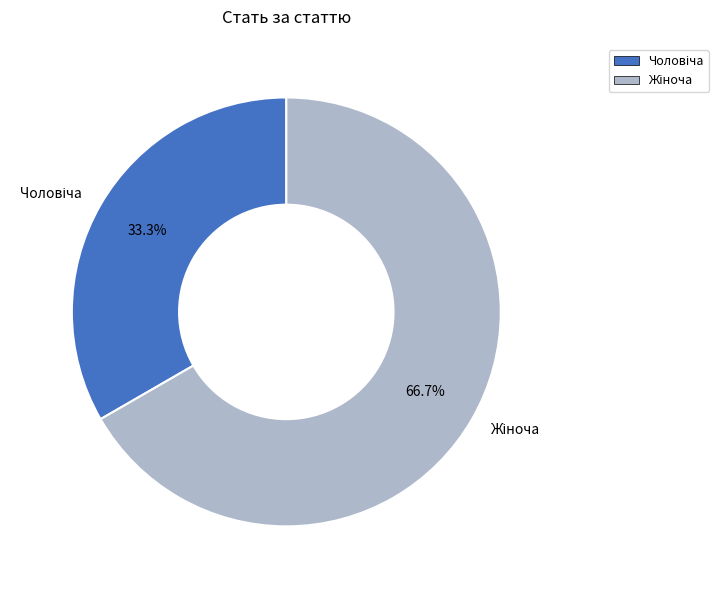

Is there a majority slice in this chart?

Yes